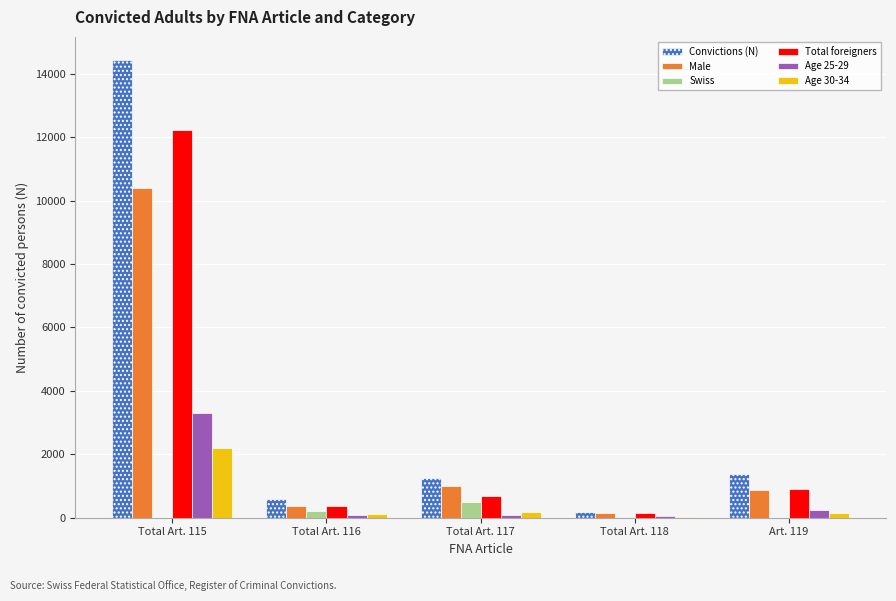

What is the highest value of the Male series?

10400